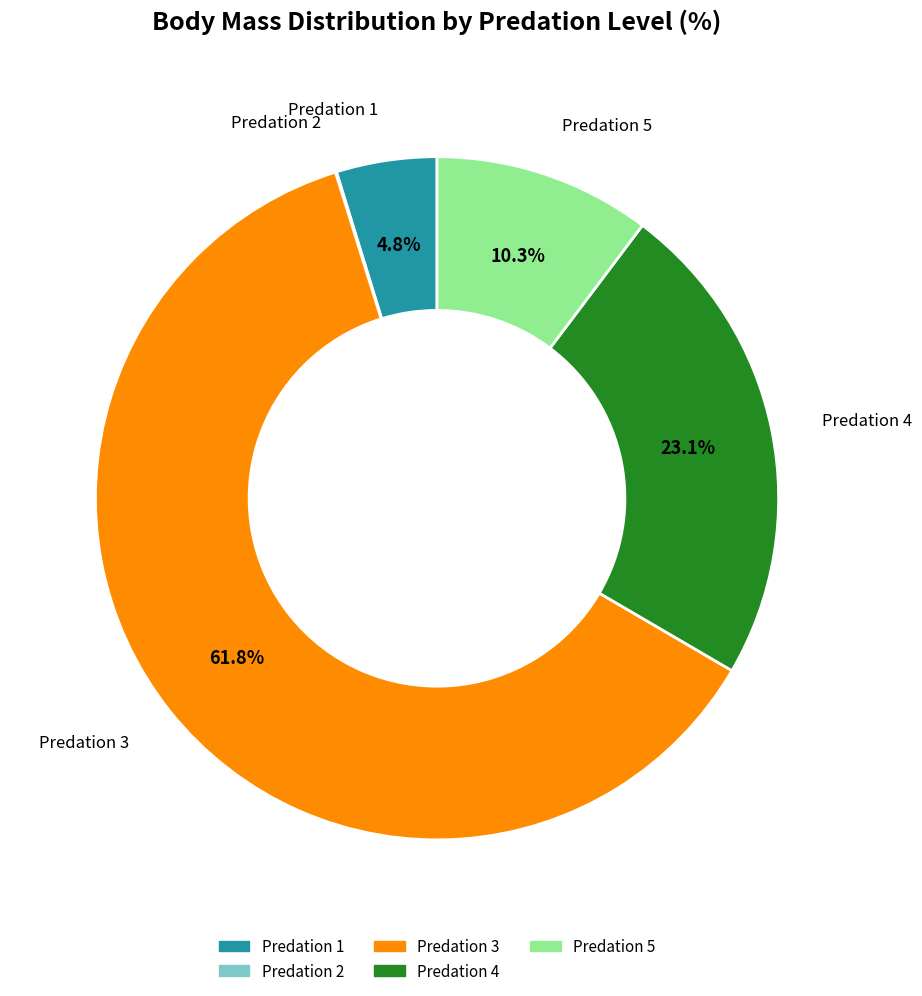

Is there a majority slice in this chart?

Yes